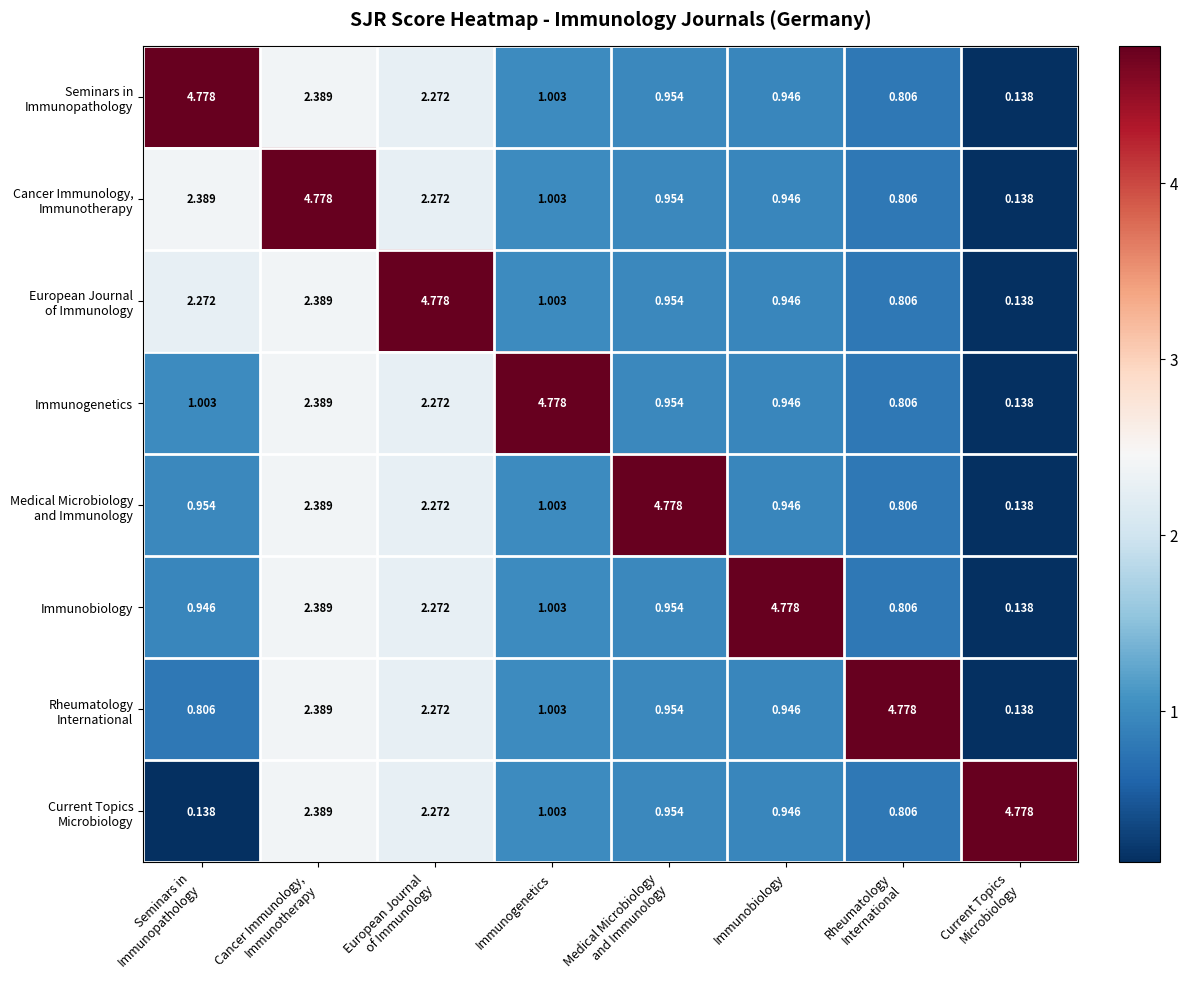

How many distinct data groups are displayed?

8